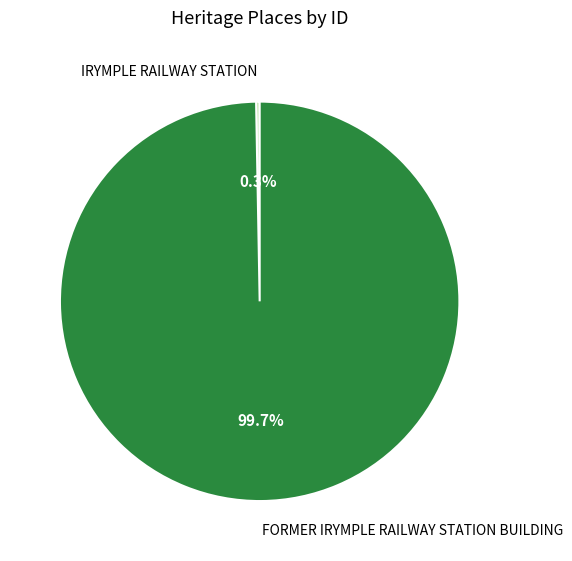

What percentage do FORMER IRYMPLE RAILWAY STATION BUILDING and IRYMPLE RAILWAY STATION together represent?

100.0%